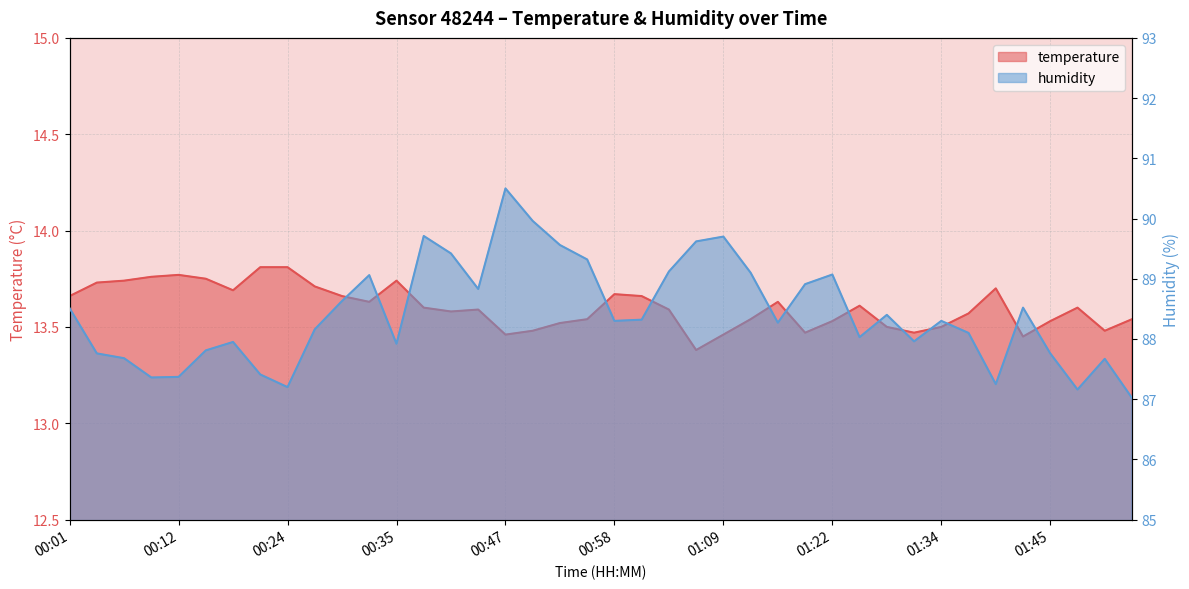

Which category has the highest value in the humidity series?

00:47